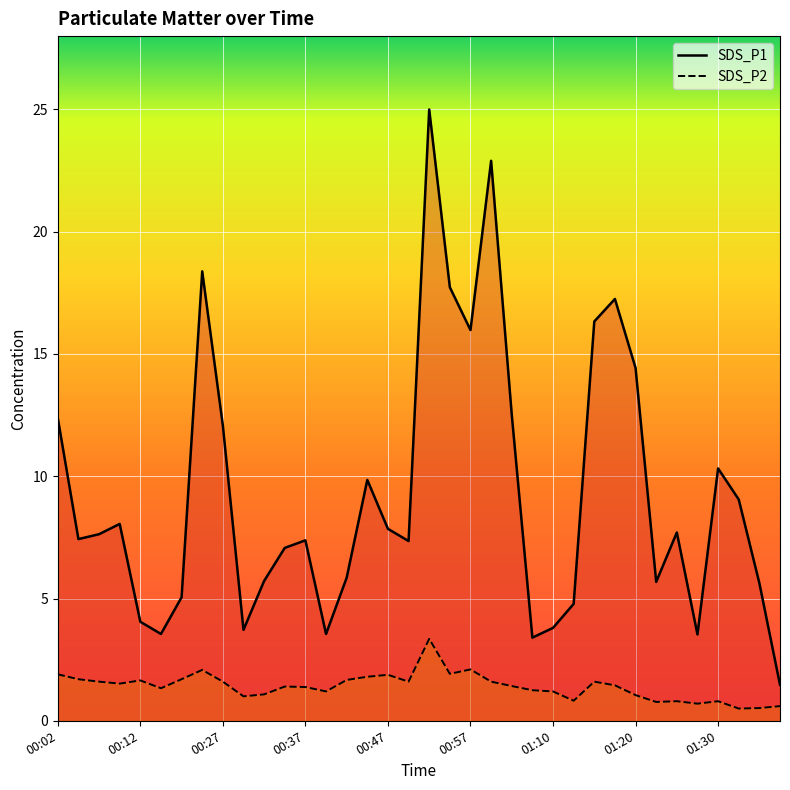

What is the sum of all SDS_P1 values?

334.4